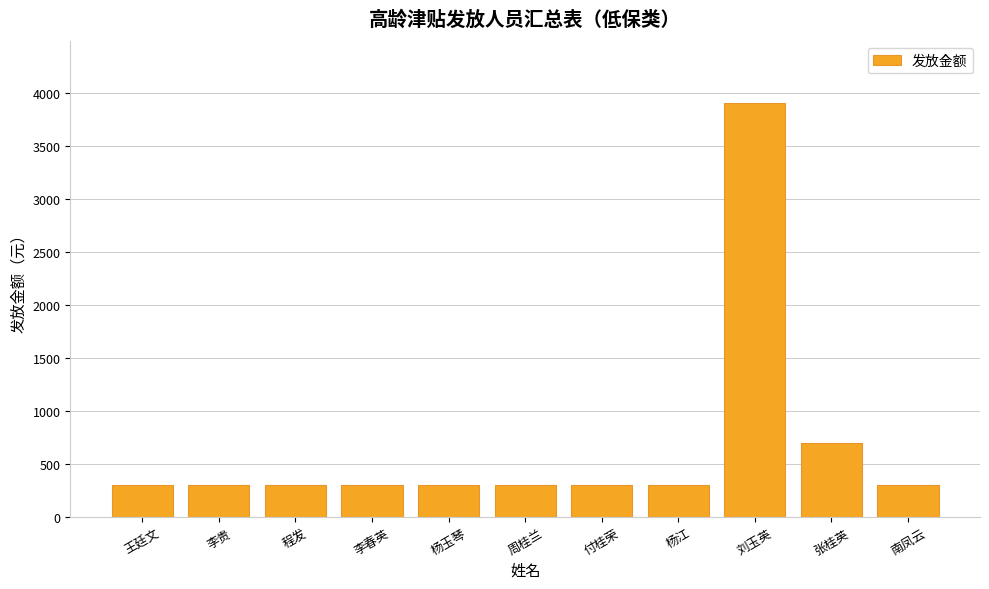

What is the label of the 10th bar from the right?

李贵